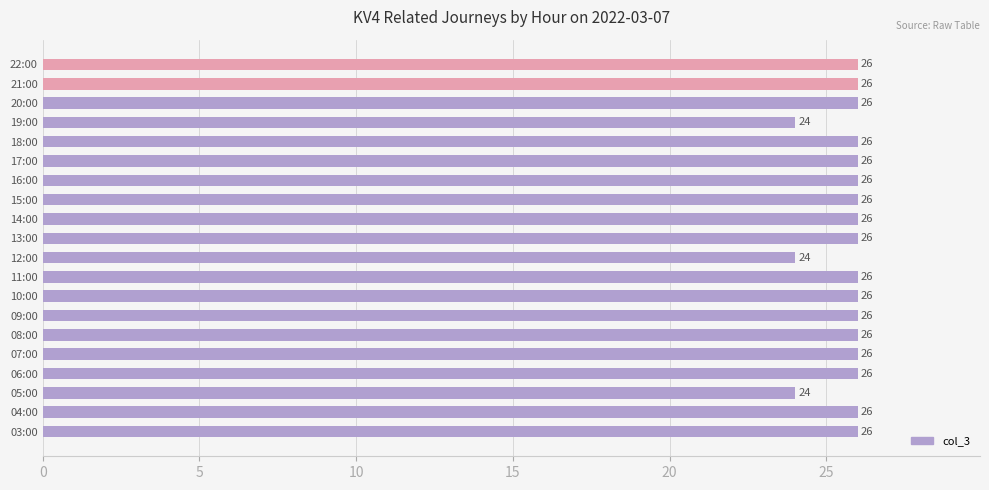

Reading top to bottom, what are all the values shown in this chart?

22:00=26	21:00=26	20:00=26	19:00=24	18:00=26	17:00=26	16:00=26	15:00=26	14:00=26	13:00=26	12:00=24	11:00=26	10:00=26	09:00=26	08:00=26	07:00=26	06:00=26	05:00=24	04:00=26	03:00=26